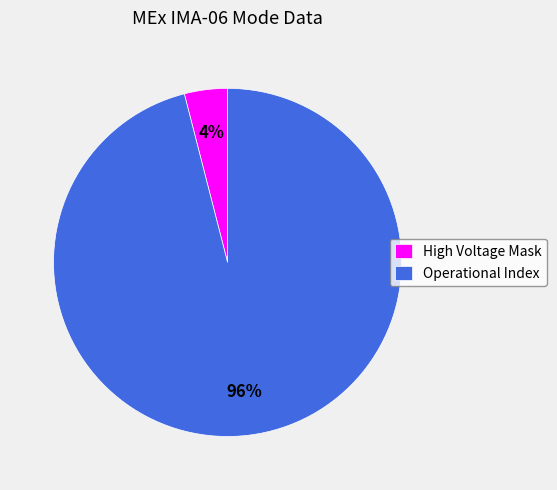

Do High Voltage Mask and Operational Index together represent more than half of the pie?

Yes